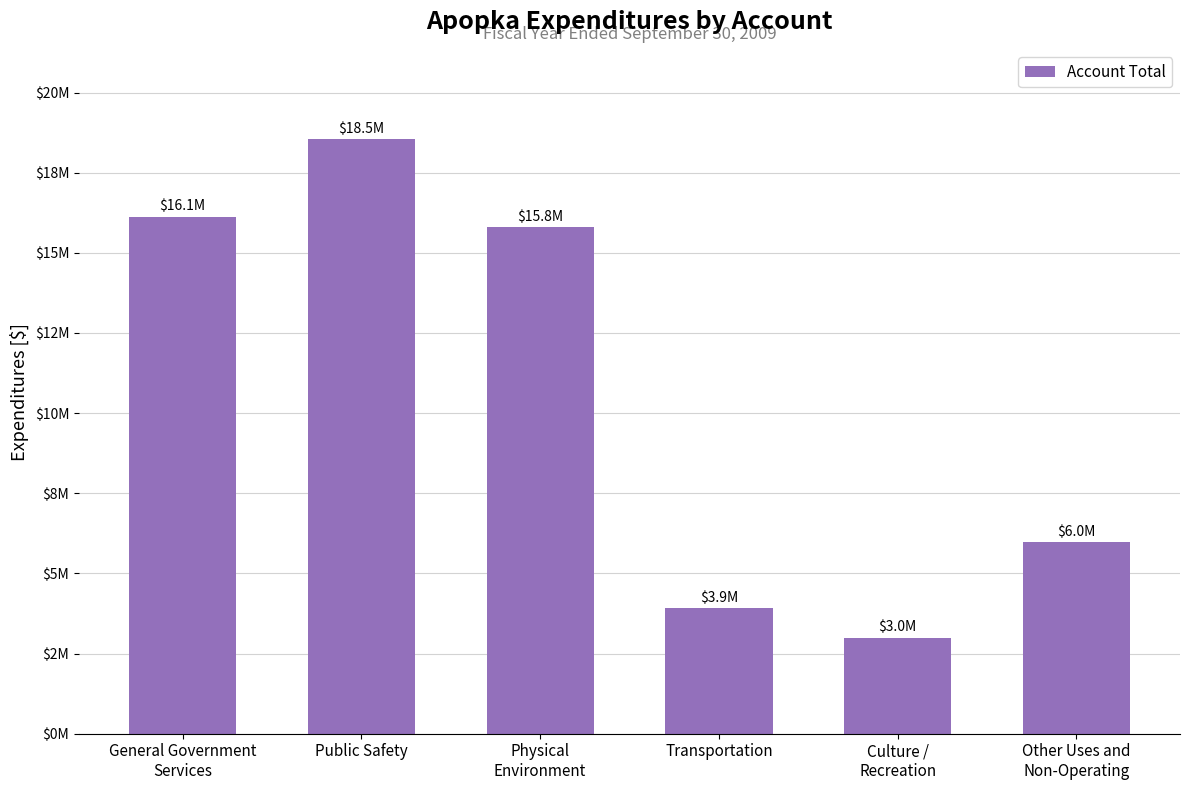

Rank the categories by value from highest to lowest.

Public Safety, General Government
Services, Physical
Environment, Other Uses and
Non-Operating, Transportation, Culture /
Recreation